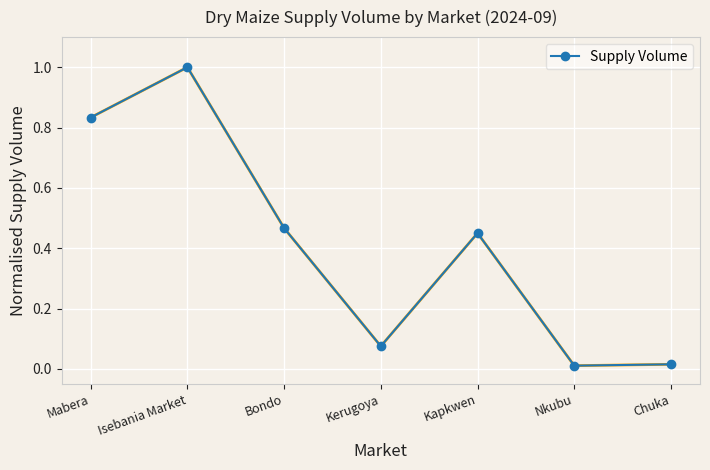

At which category does the chart reach its peak across all series?

Isebania Market